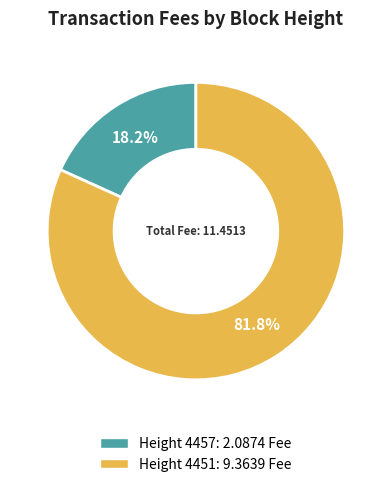

Does any single category account for the majority?

Yes